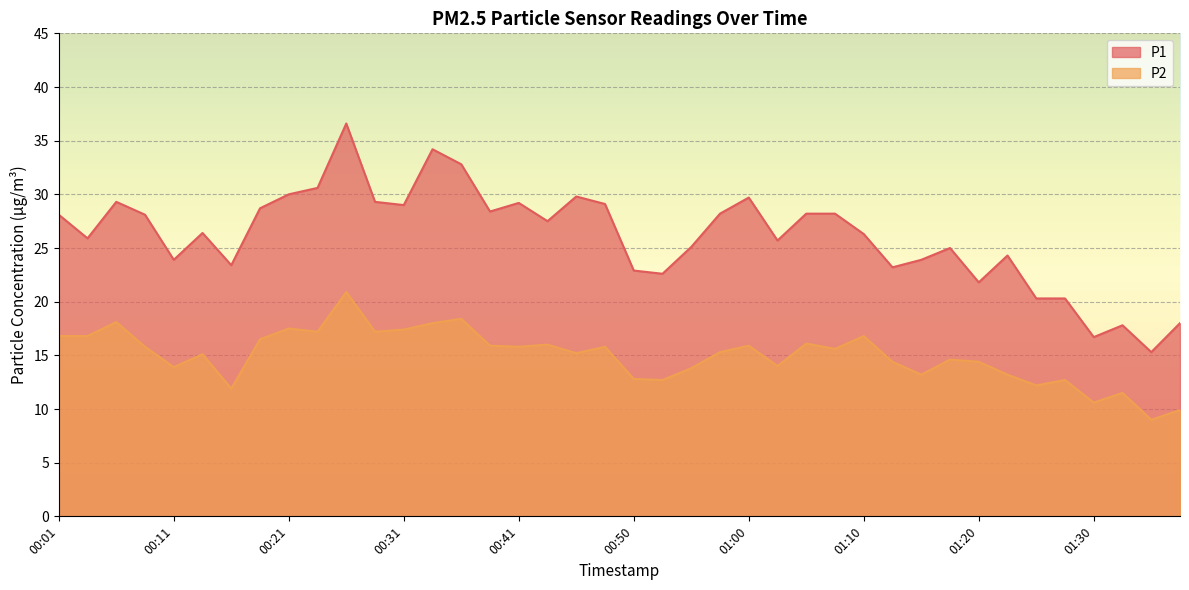

How many data points does each series have?

40